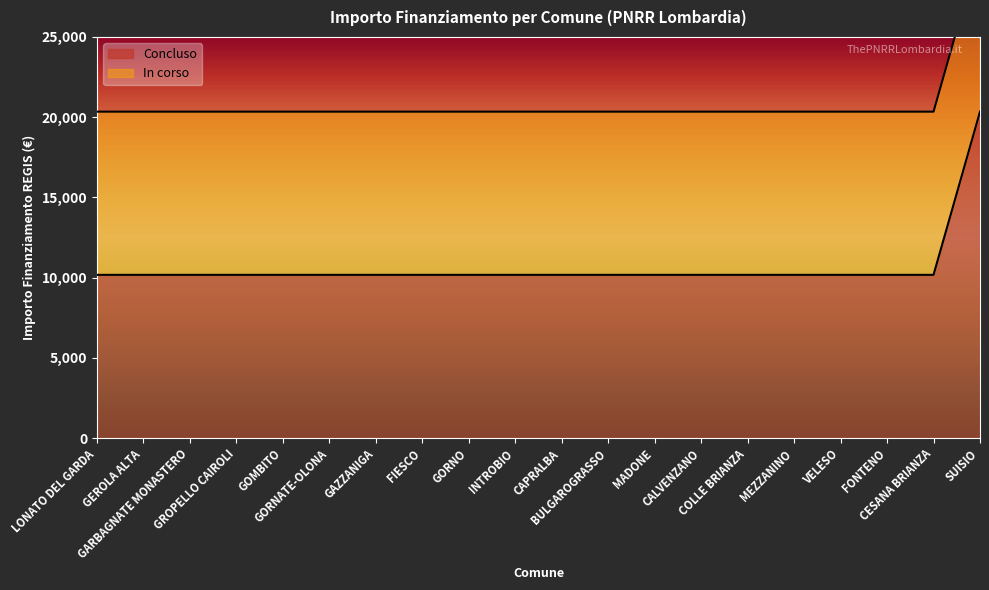

What is the value of the 4th point from the left?

20344